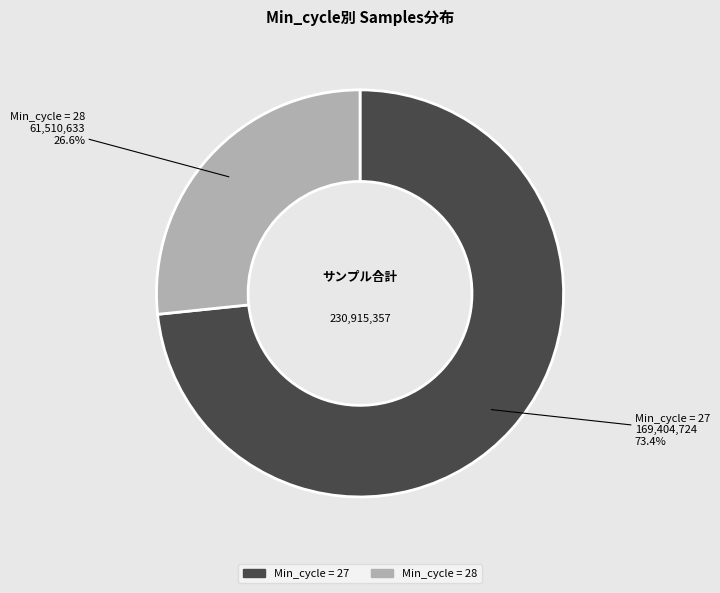

Is there any slice that represents more than half of the pie?

Yes